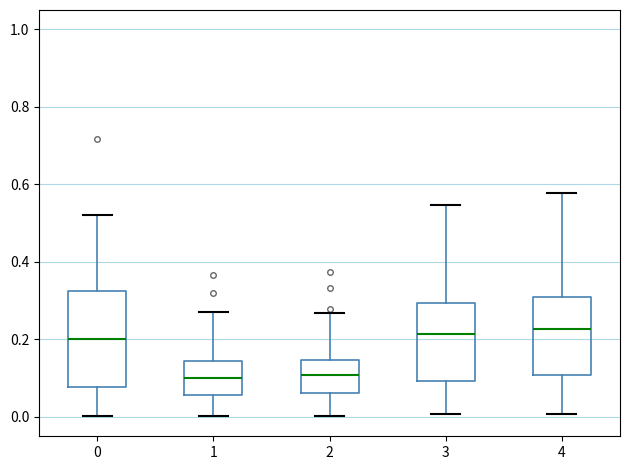

Reading left to right, transcribe this box plot: for each box, give where its median line is, the range the box spans, and where its two whiskers end, as read against the y-axis. The values are not printed on the chart, so give them approximately, as read against the axis.

0: median 0.20, box 0.08 to 0.32, whiskers 0.00 to 0.52
1: median 0.10, box 0.06 to 0.14, whiskers 0.00 to 0.28
2: median 0.10, box 0.06 to 0.14, whiskers 0.00 to 0.26
3: median 0.22, box 0.10 to 0.30, whiskers 0.00 to 0.54
4: median 0.22, box 0.10 to 0.30, whiskers 0.00 to 0.58